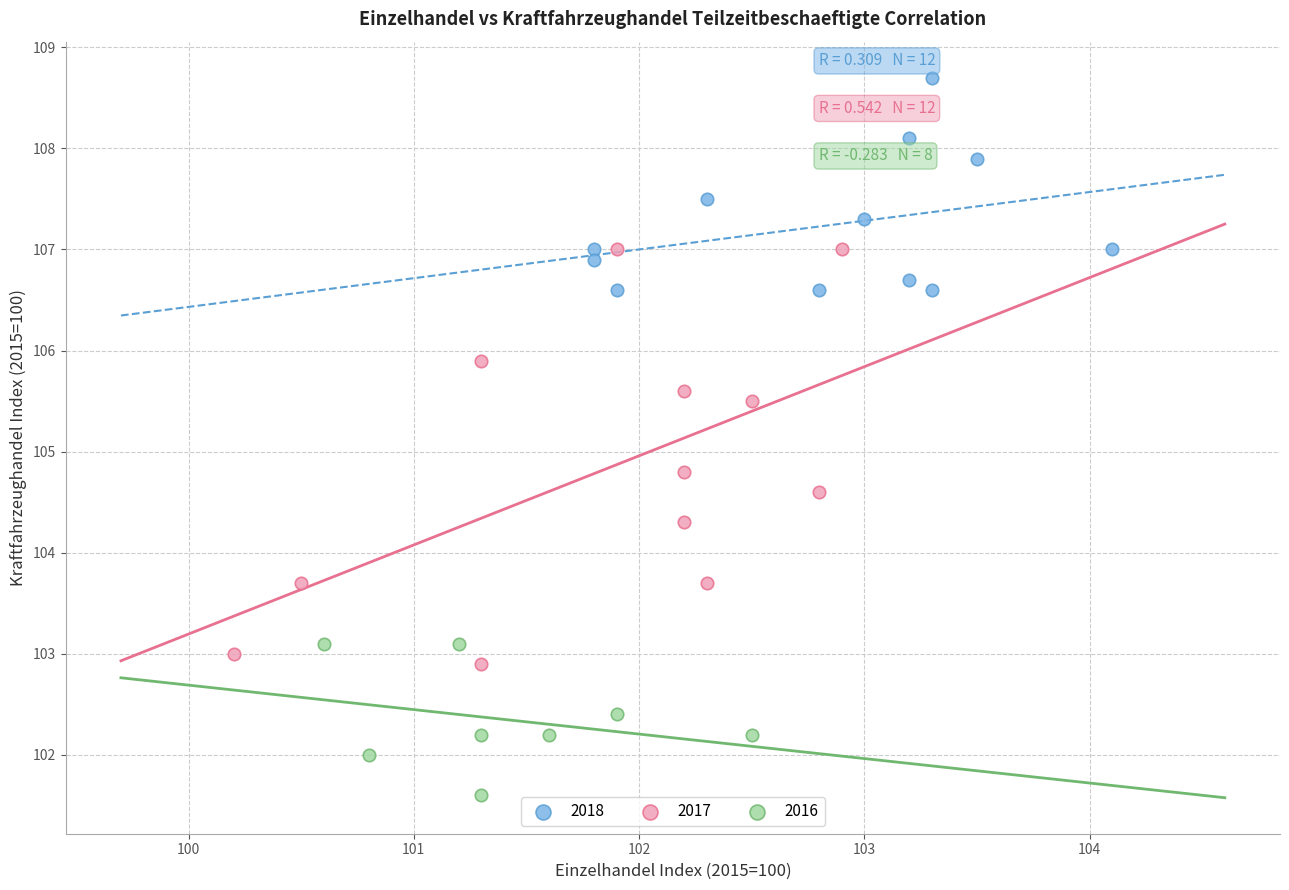

Which series has the largest Y range (max minus min)?

2017